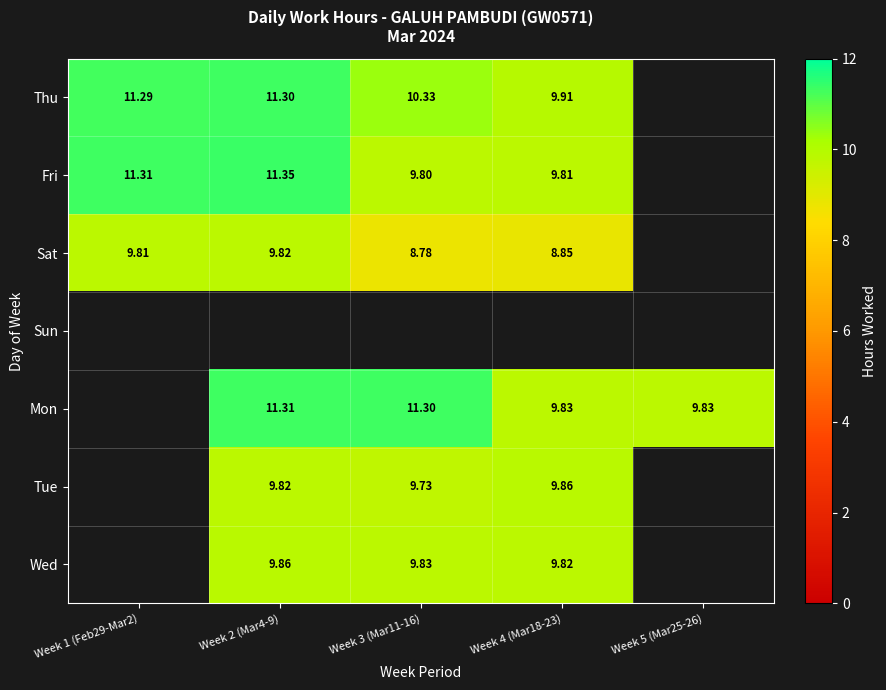

Which series changed the most between Week 1 (Feb29-Mar2) and Week 3 (Mar11-16)?

Fri